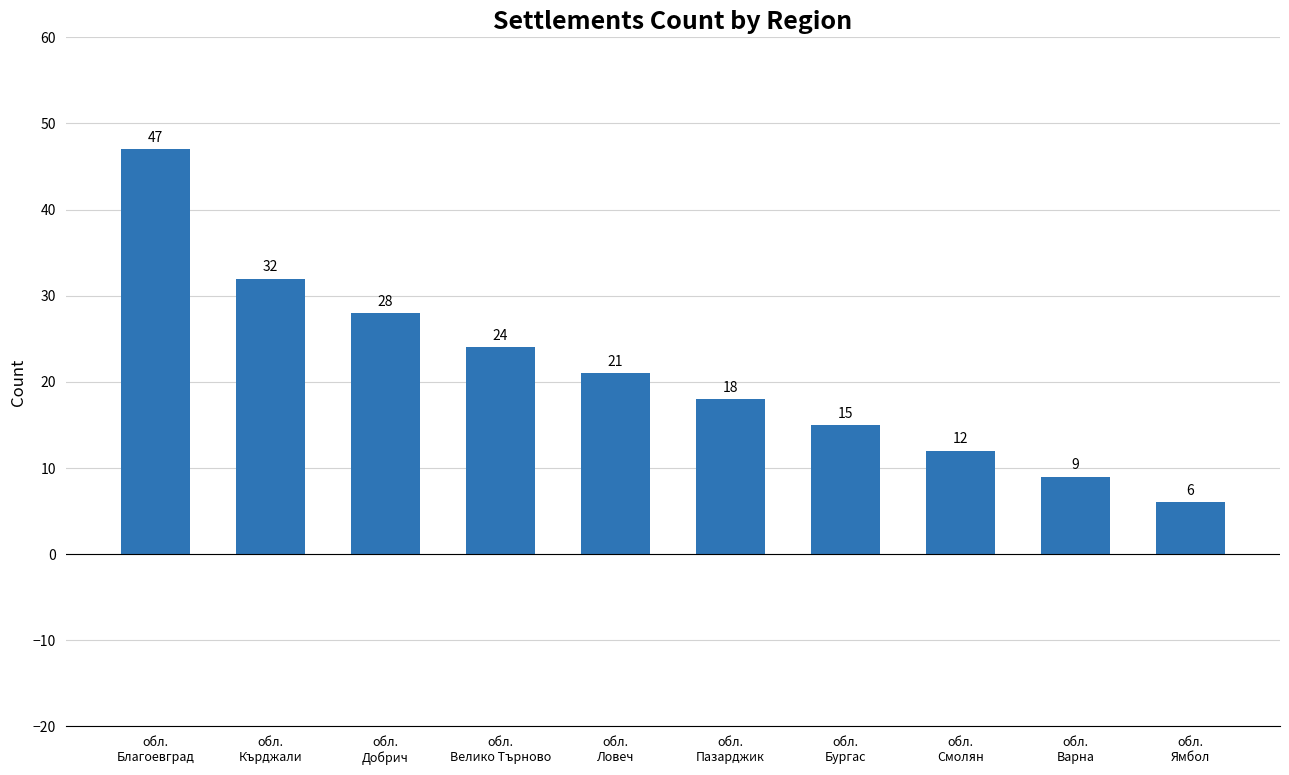

Which label corresponds to the smallest value in the chart?

обл.
Ямбол